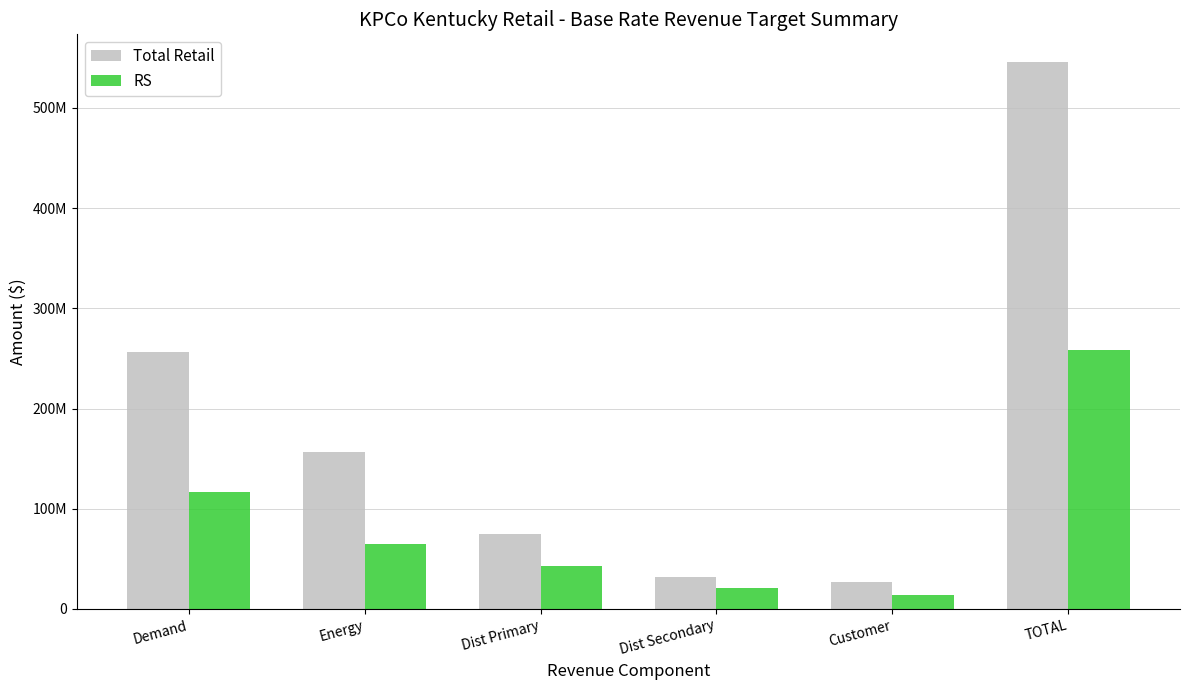

Which category has the lowest value in the Total Retail series?

Customer